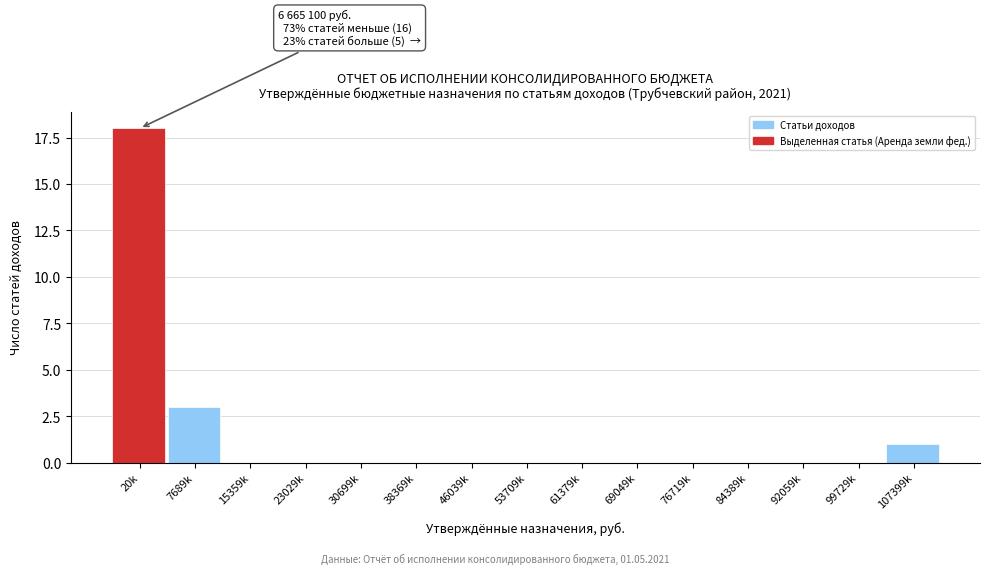

Reading left to right, list all the values displayed in this chart.

20k=18	7689k=3	15359k=0	23029k=0	30699k=0	38369k=0	46039k=0	53709k=0	61379k=0	69049k=0	76719k=0	84389k=0	92059k=0	99729k=0	107399k=1